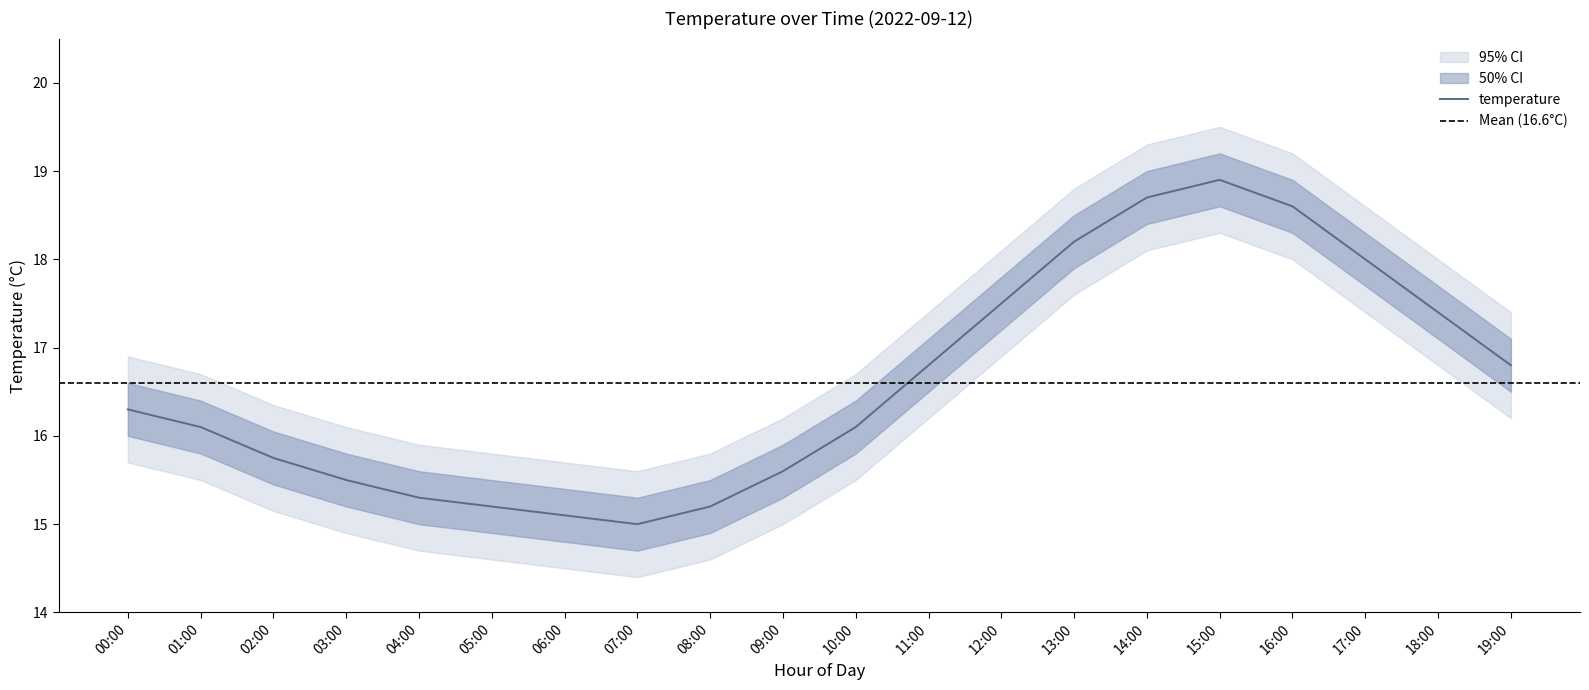

Reading right to left, transcribe all the data shown in this chart.

temperature: 16.8	17.4	18.0	18.6	18.9	18.7	18.2	17.5	16.8	16.1	15.6	15.2	15.0	15.1	15.2	15.3	15.5	15.8	16.1	16.3
temp_upper: 17.1	17.7	18.3	18.9	19.2	19.0	18.5	17.8	17.1	16.4	15.9	15.5	15.3	15.4	15.5	15.6	15.8	16.1	16.4	16.6
temp_lower: 16.5	17.1	17.7	18.3	18.6	18.4	17.9	17.2	16.5	15.8	15.3	14.9	14.7	14.8	14.9	15.0	15.2	15.4	15.8	16.0
temp_outer_upper: 17.4	18.0	18.6	19.2	19.5	19.3	18.8	18.1	17.4	16.7	16.2	15.8	15.6	15.7	15.8	15.9	16.1	16.4	16.7	16.9
temp_outer_lower: 16.2	16.8	17.4	18.0	18.3	18.1	17.6	16.9	16.2	15.5	15.0	14.6	14.4	14.5	14.6	14.7	14.9	15.2	15.5	15.7